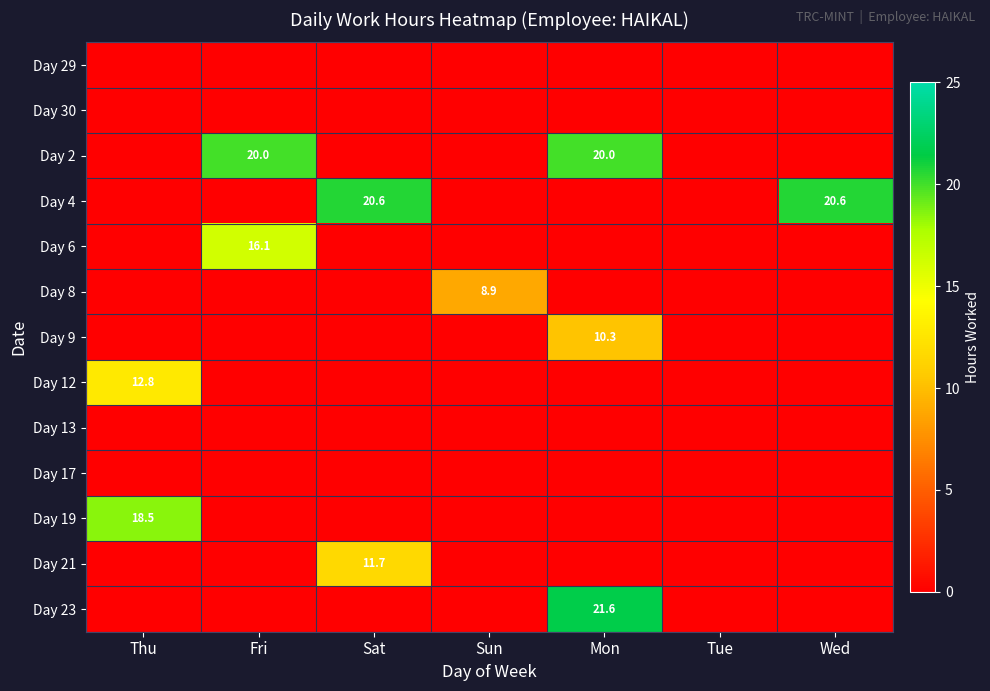

Which series has the largest total across all categories?

Day 4